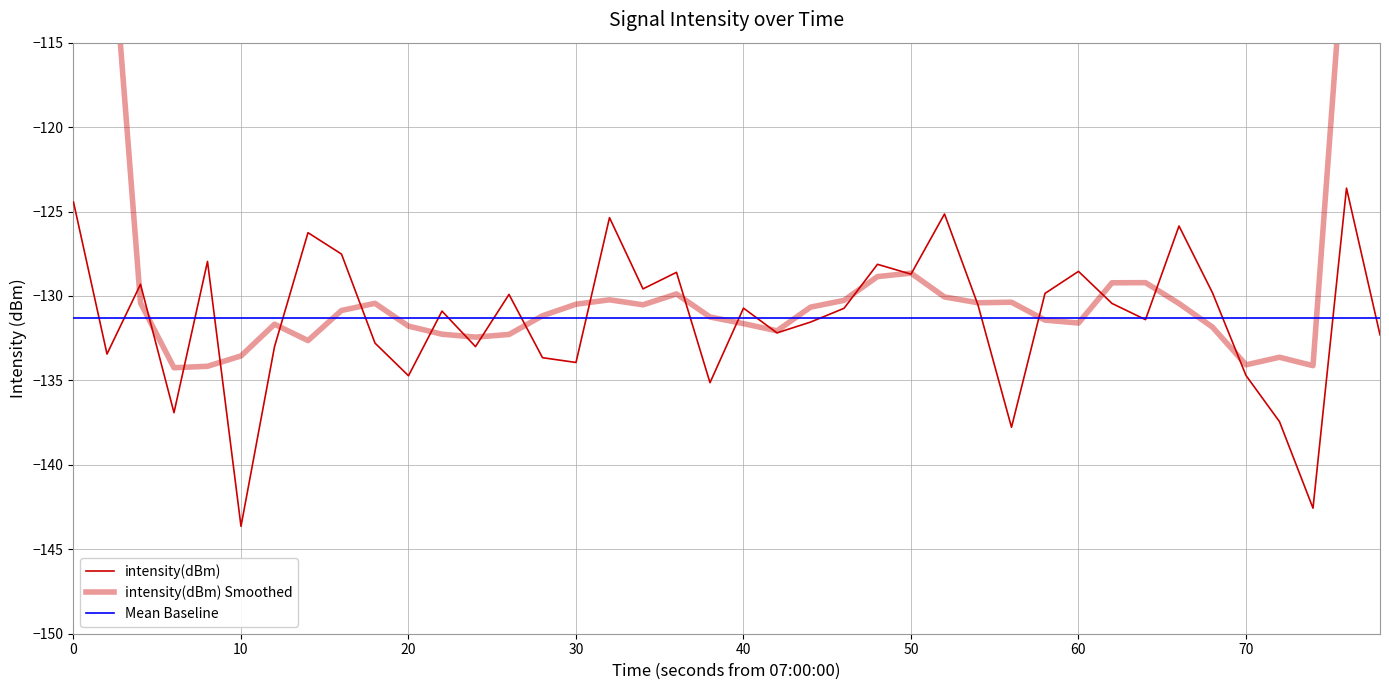

Which series has the largest total across all categories?

intensity(dBm) Smoothed